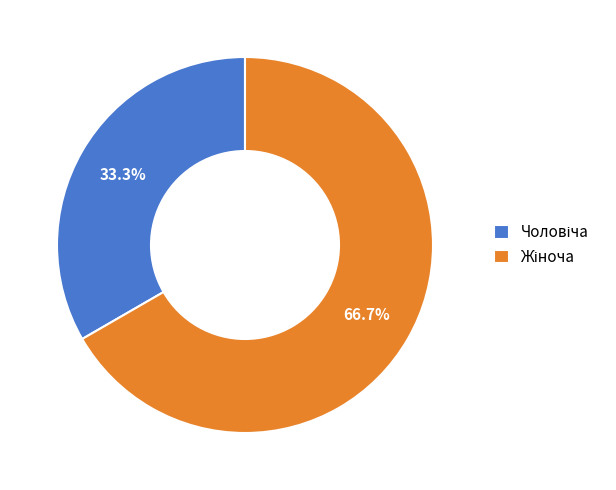

Is there any slice that represents more than half of the pie?

Yes